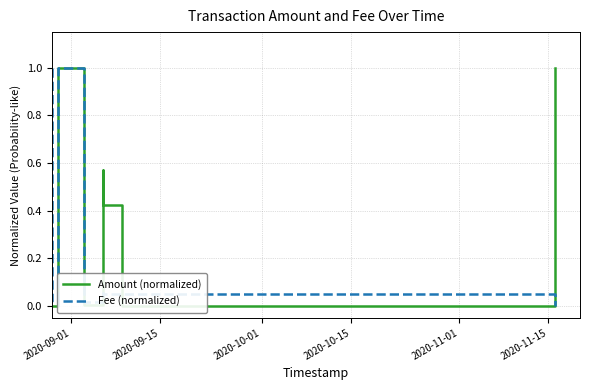

What position from the left is 2020-09-01?

1